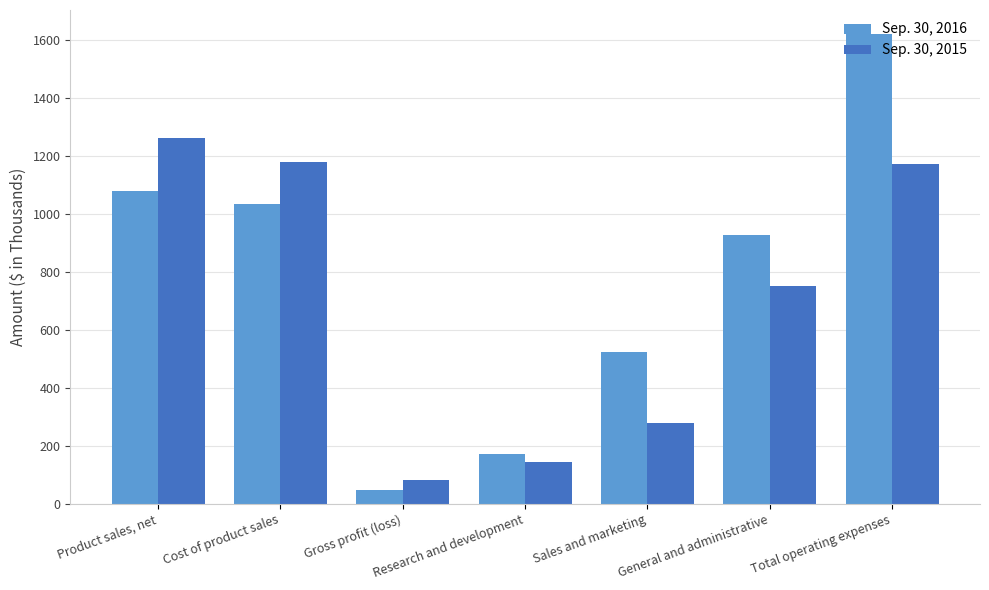

Between Cost of product sales and Gross profit (loss), which series saw the biggest shift?

Sep. 30, 2015